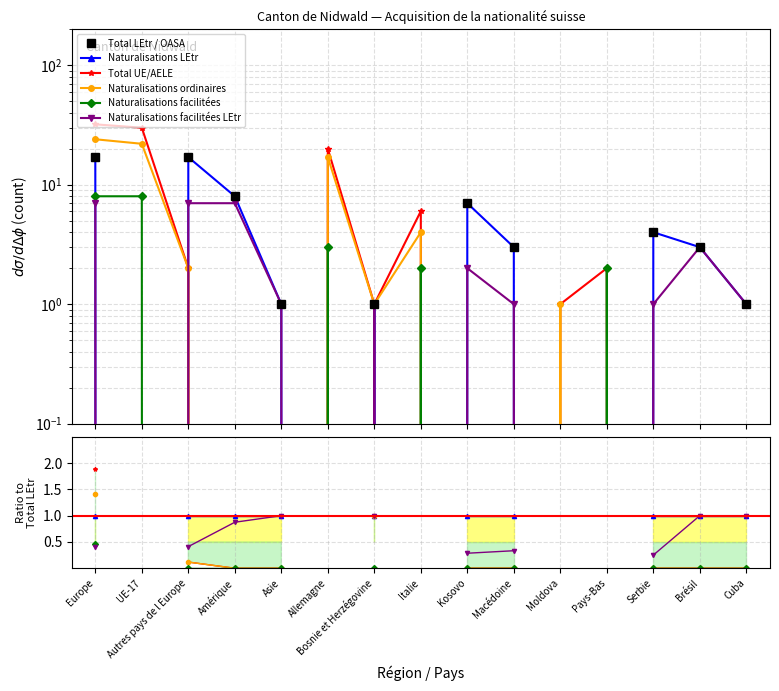

What is the spread (max minus min) of values at Cuba?

1.0